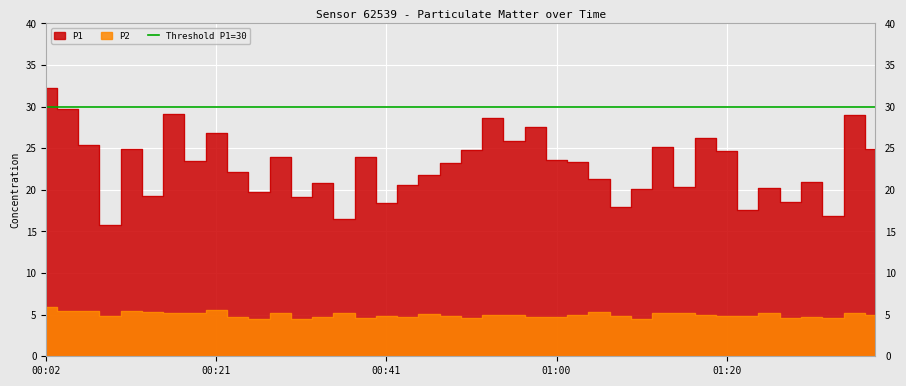

The P1 series shows 26.1 at 01:10. True or false?

False